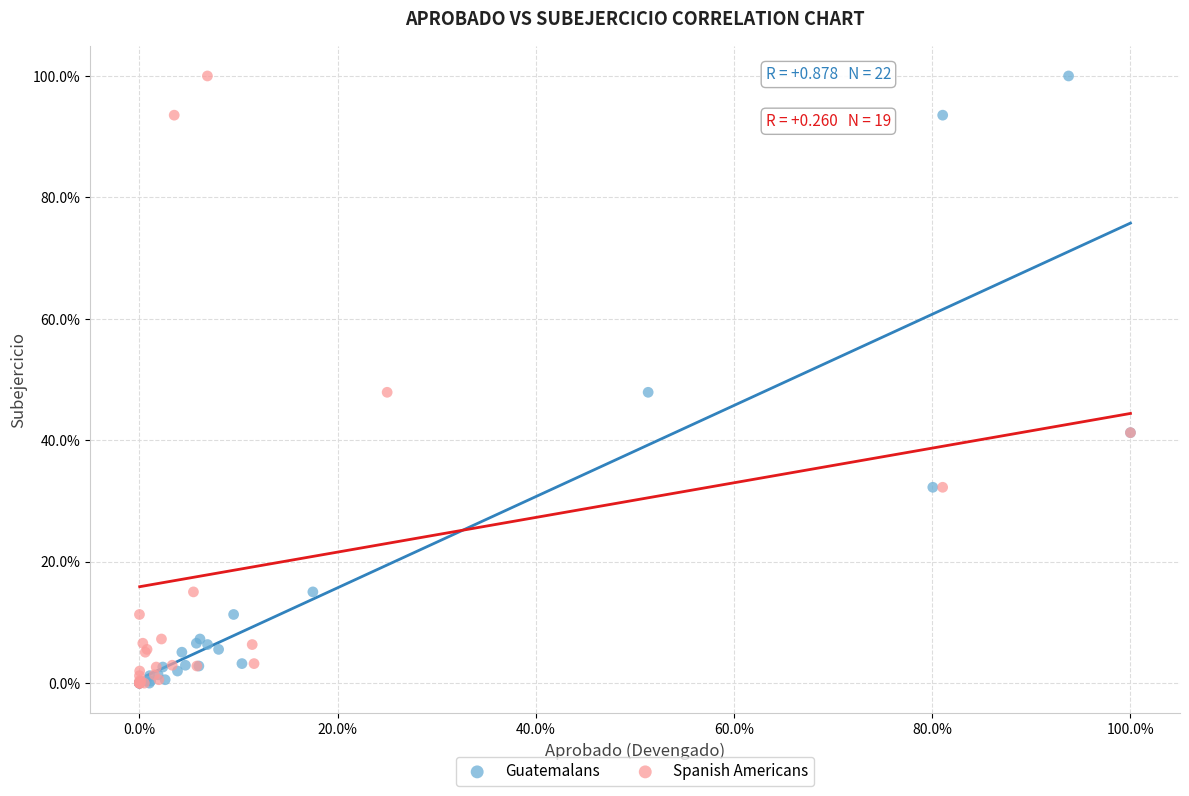

What are all the series names shown in the legend?

Guatemalans, Spanish Americans